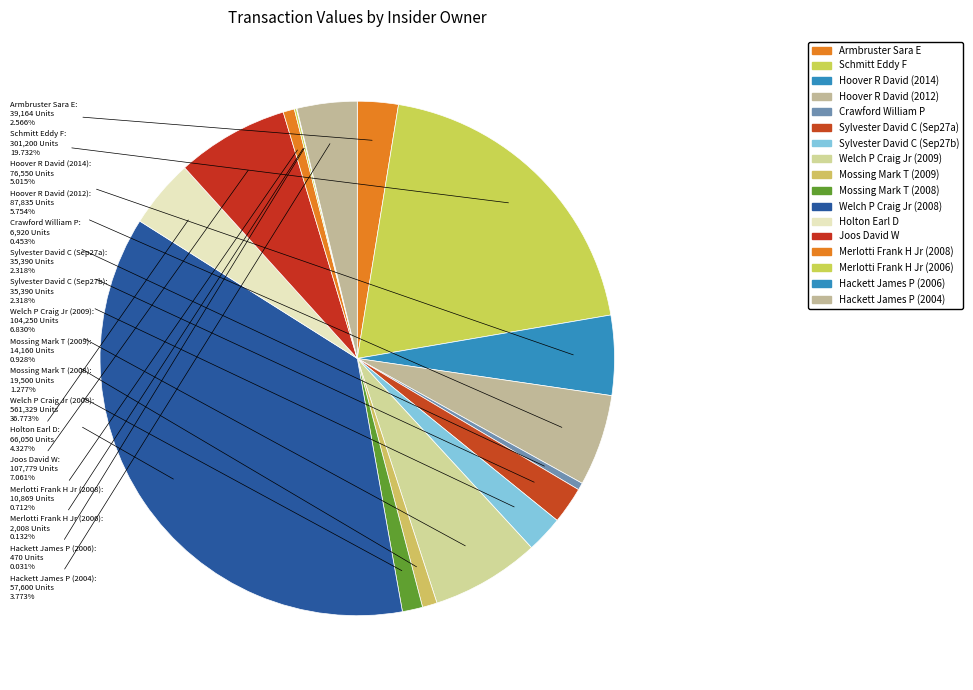

Which slice is the largest?

Welch P Craig Jr (2008)